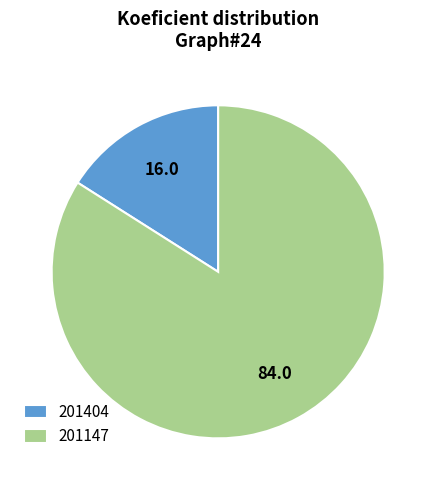

How many segments does this pie chart have?

2